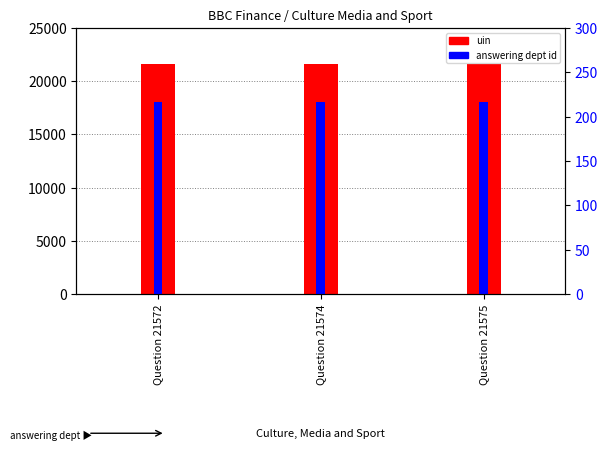

True or false: answering dept id has a value of 217 at Question 21575.

True